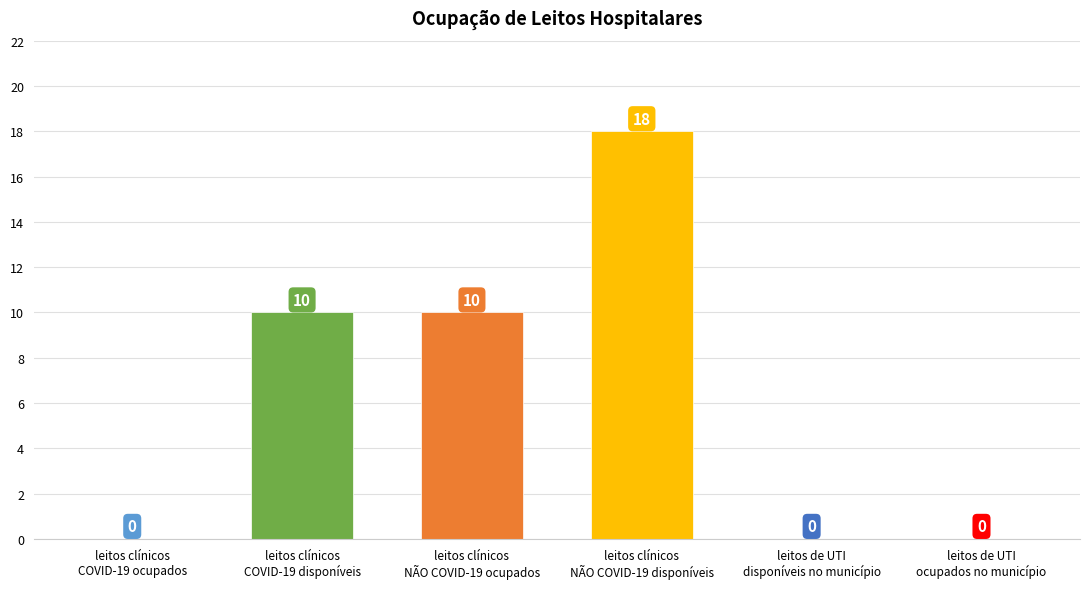

What is the greatest value displayed?

18